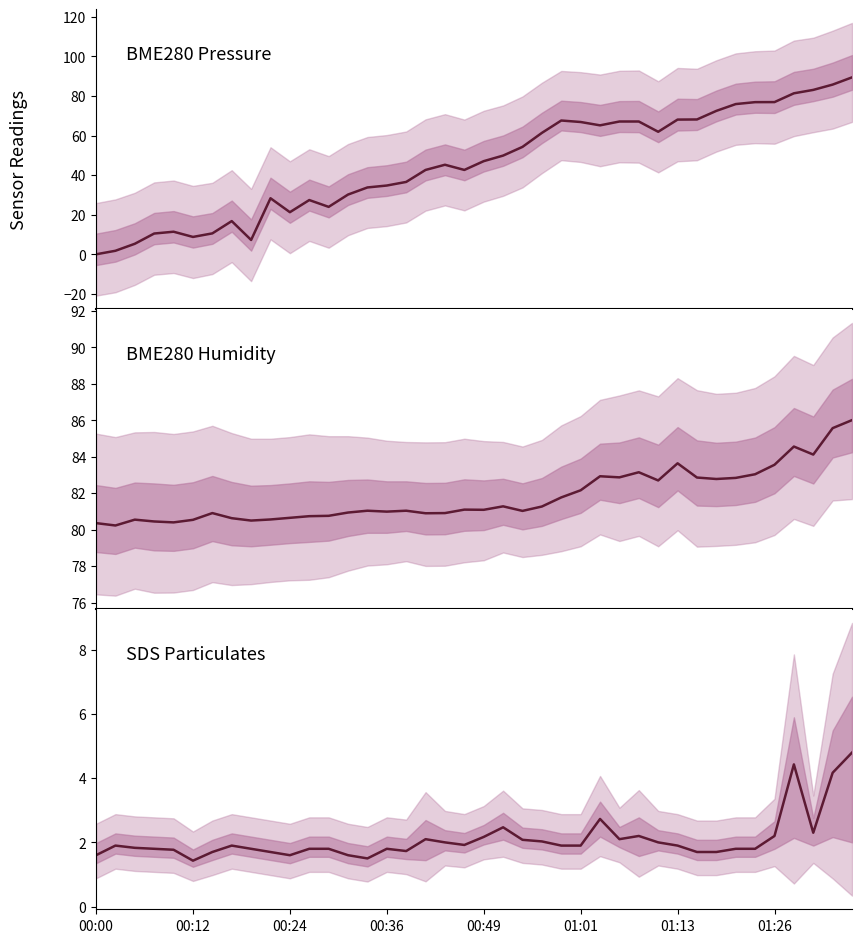

How many interior local valleys does the BME280_pressure series have?

7